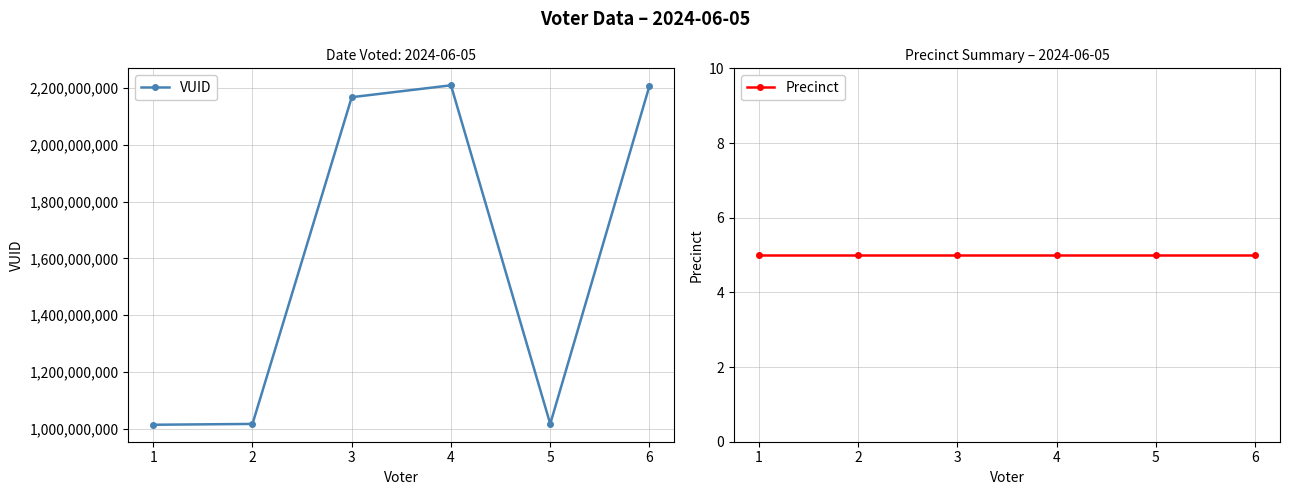

Reading left to right, transcribe all the data shown in this chart.

VUID: 1=1013812751	2=1016698986	3=2168381566	4=2210265906	5=1016750860	6=2208789313
Precinct: 1=5	2=5	3=5	4=5	5=5	6=5